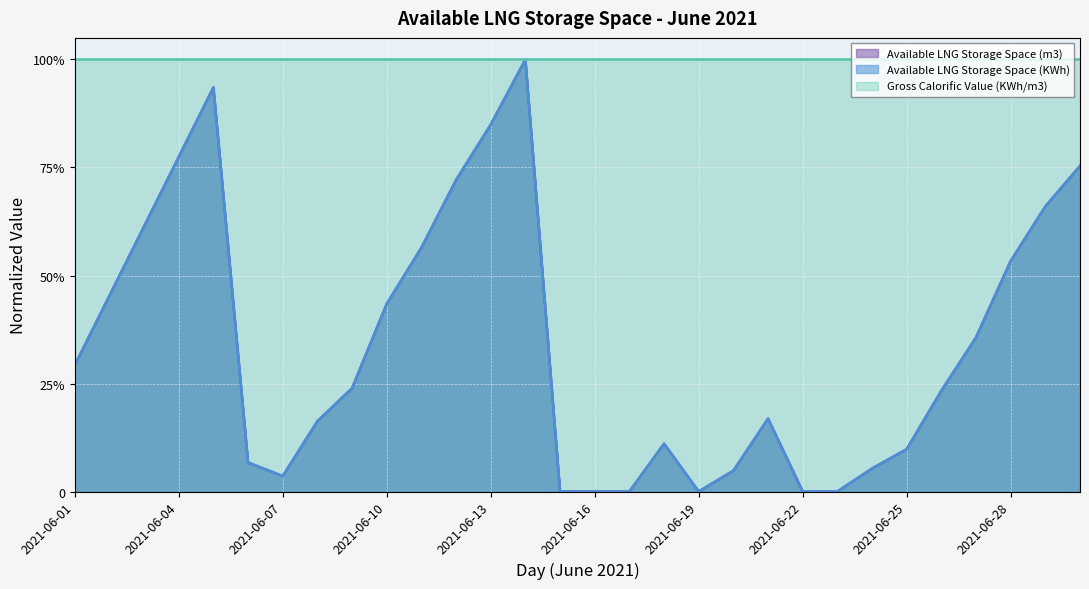

Does the chart display data point markers on the line(s)?

No